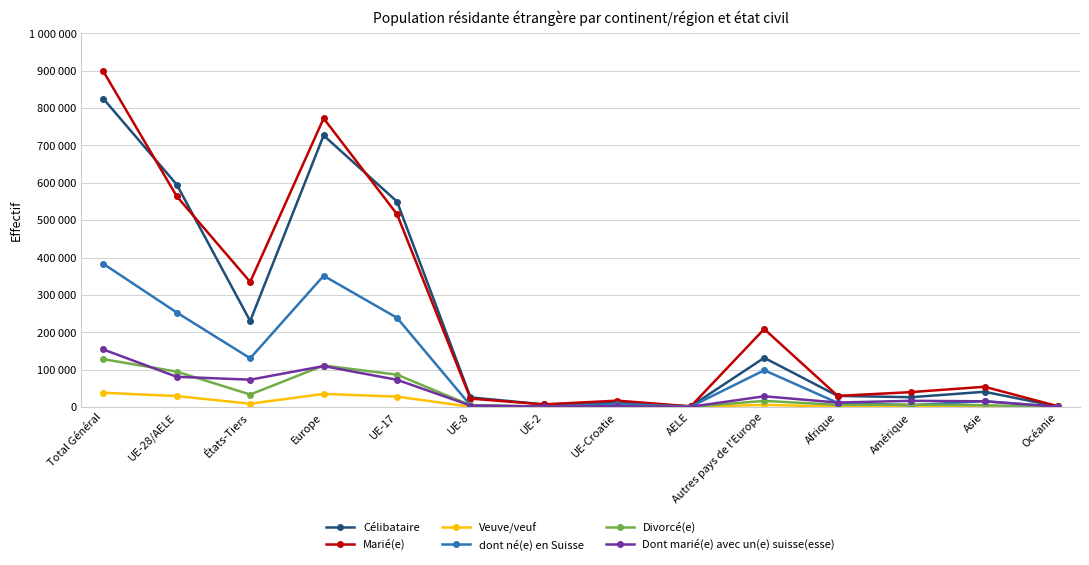

Where is the first local minimum for Célibataire?

États-Tiers